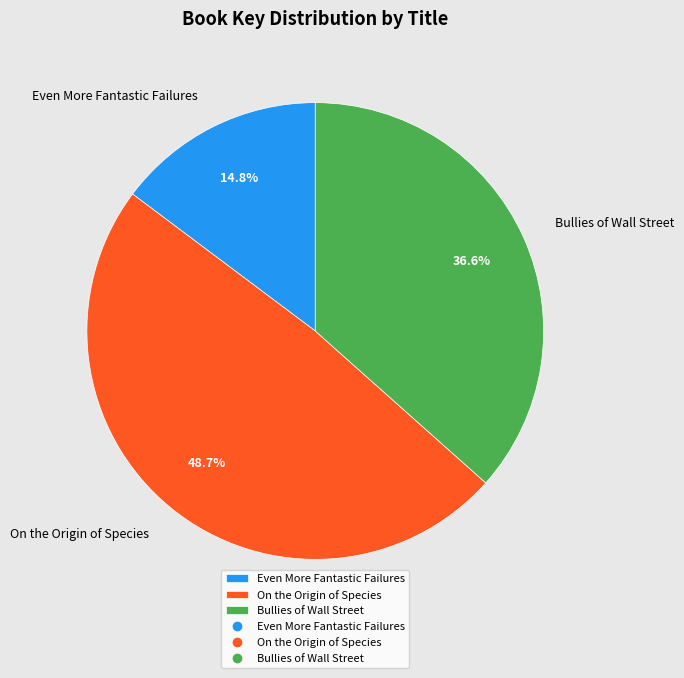

To the nearest percent, what is the difference between the Even More Fantastic Failures and Bullies of Wall Street slice percentages?

22%